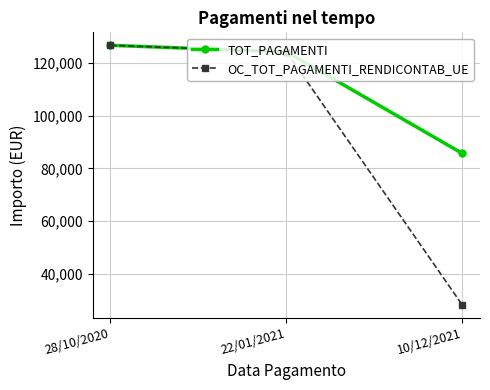

Reading left to right, transcribe all the data shown in this chart.

TOT_PAGAMENTI: 28/10/2020=126819.0	22/01/2021=124325.3	10/12/2021=85673.0
OC_TOT_PAGAMENTI_RENDICONTAB_UE: 28/10/2020=126819.0	22/01/2021=124325.3	10/12/2021=27978.0